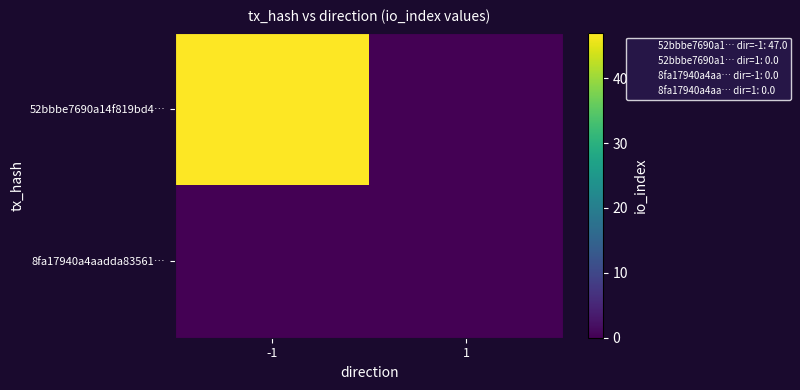

Which series has the largest range (max minus min)?

52bbbe7690a14f819bd4…